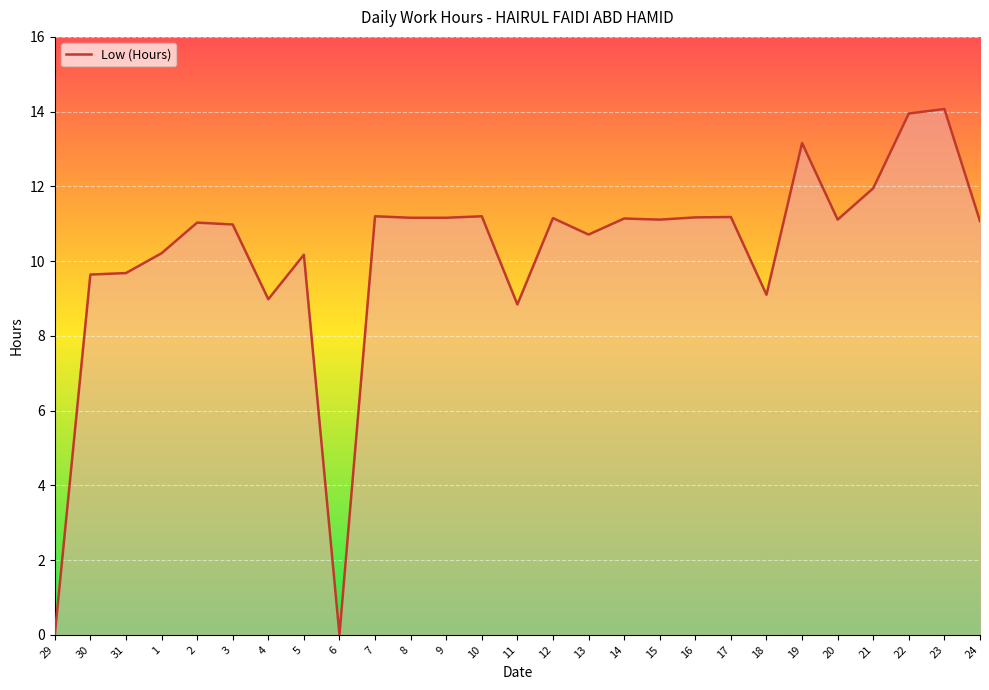

What is the change in value from 31 to 17?

+1.5